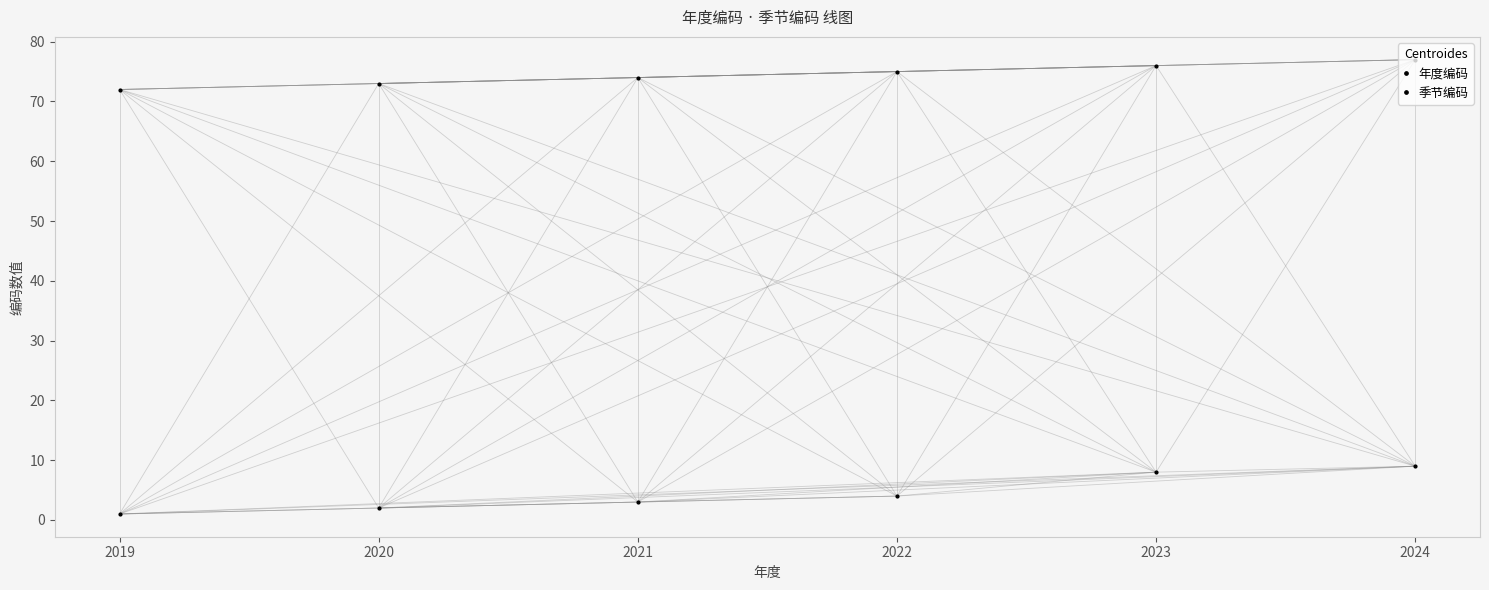

At how many categories does at least one series exceed 1?

6